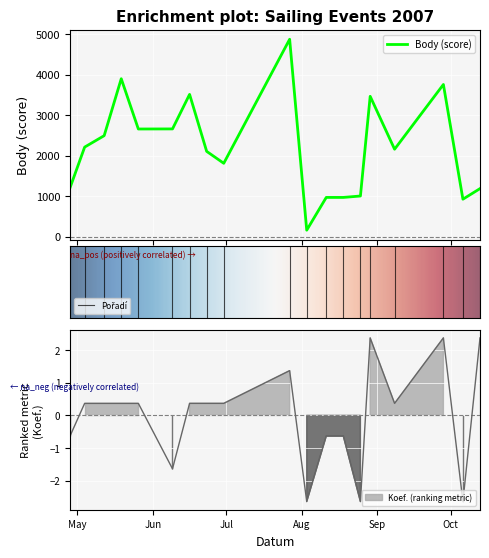

True or false: Koef. and Body intersect in this chart.

False